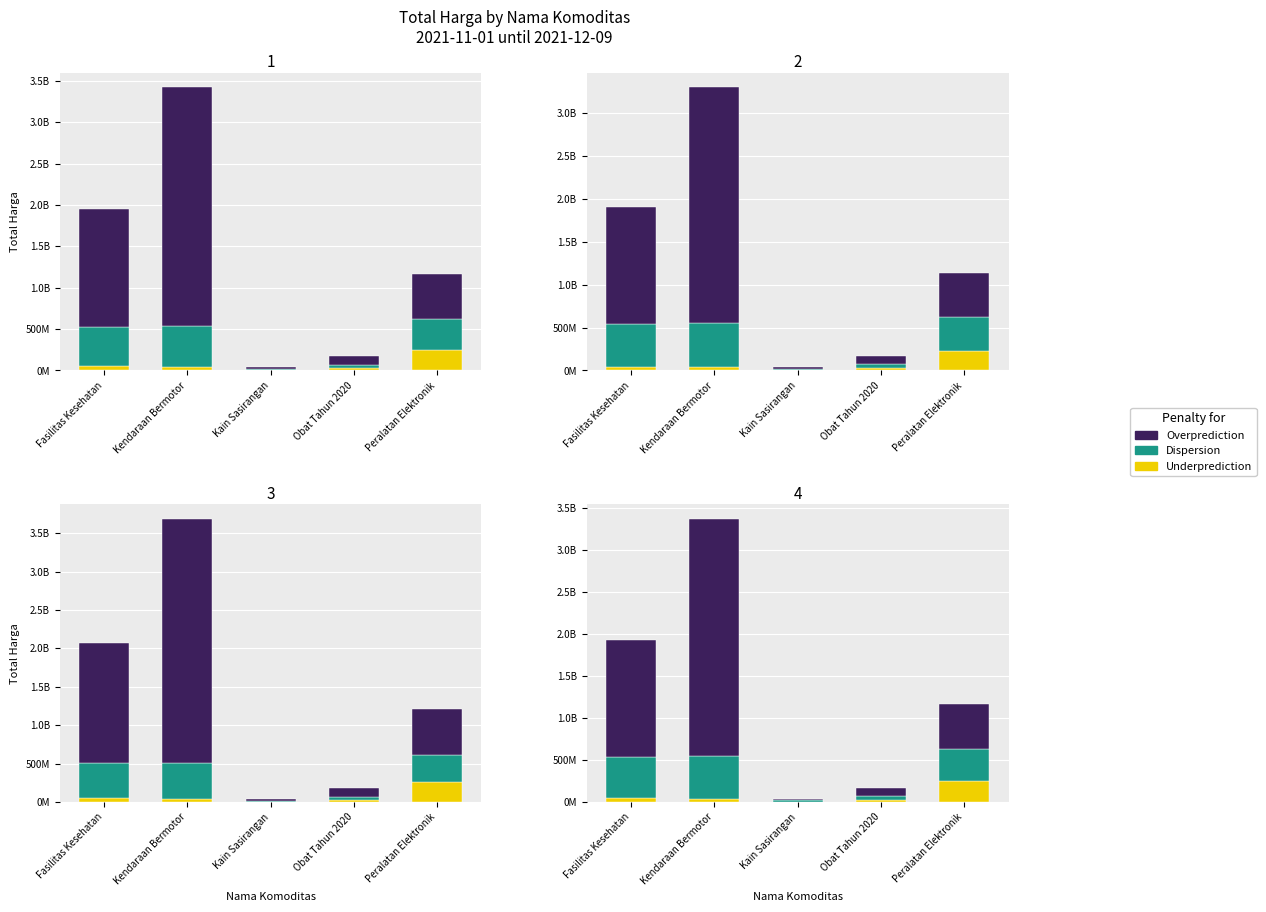

At which label is Dispersion closest to 261069000?

Peralatan Elektronik